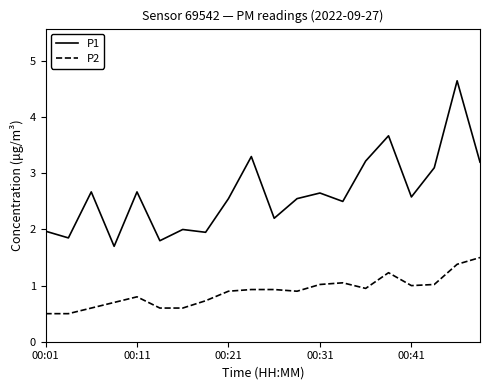

Rank the series by their average value, from lowest to highest.

P2, P1